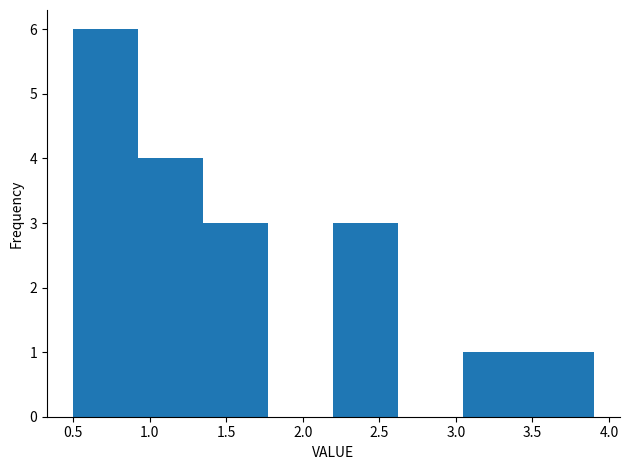

Reading left to right, transcribe this chart: for each bar, give the range it covers on the x-axis and its height. Neither the bar edges nor the heights are printed on the chart, so give them approximately, as read against the axes.

0.500 to 0.925: 6
0.925 to 1.350: 4
1.350 to 1.775: 3
1.775 to 2.200: 0
2.200 to 2.625: 3
2.625 to 3.050: 0
3.050 to 3.475: 1
3.475 to 3.900: 1